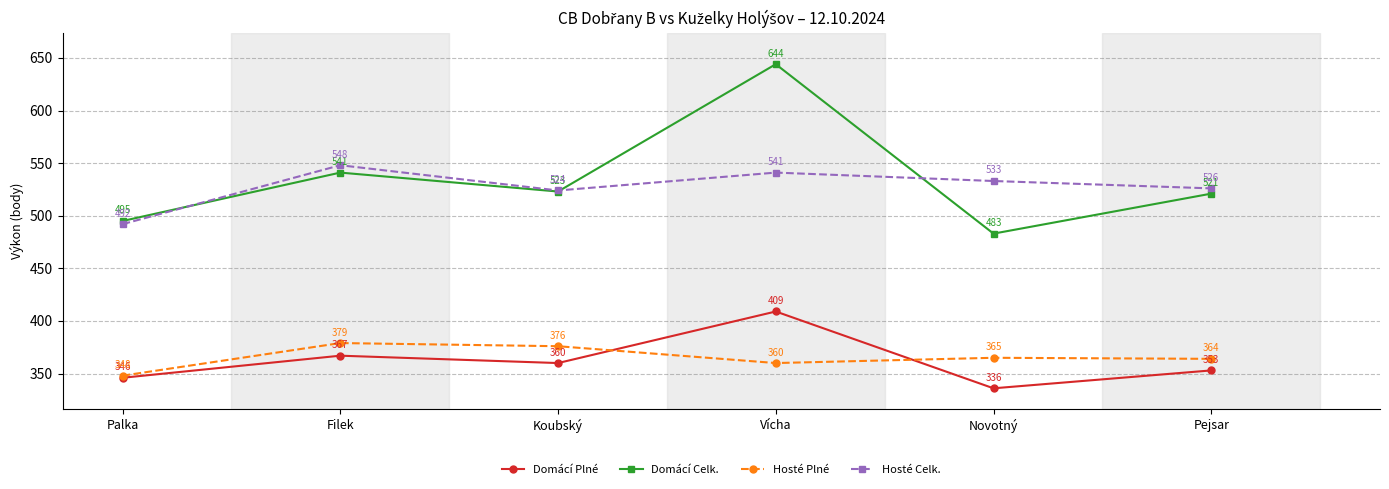

List the labels in order of Domácí Celk. value, largest first.

Vícha, Filek, Koubský, Pejsar, Palka, Novotný